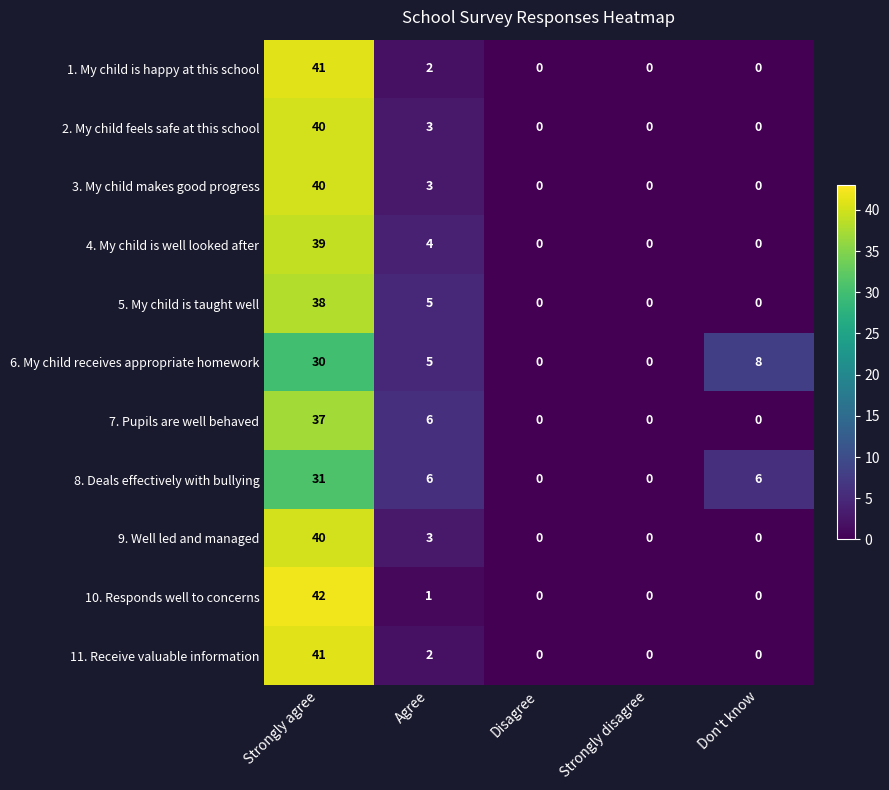

How many values in 4. My child is well looked after are above zero?

2